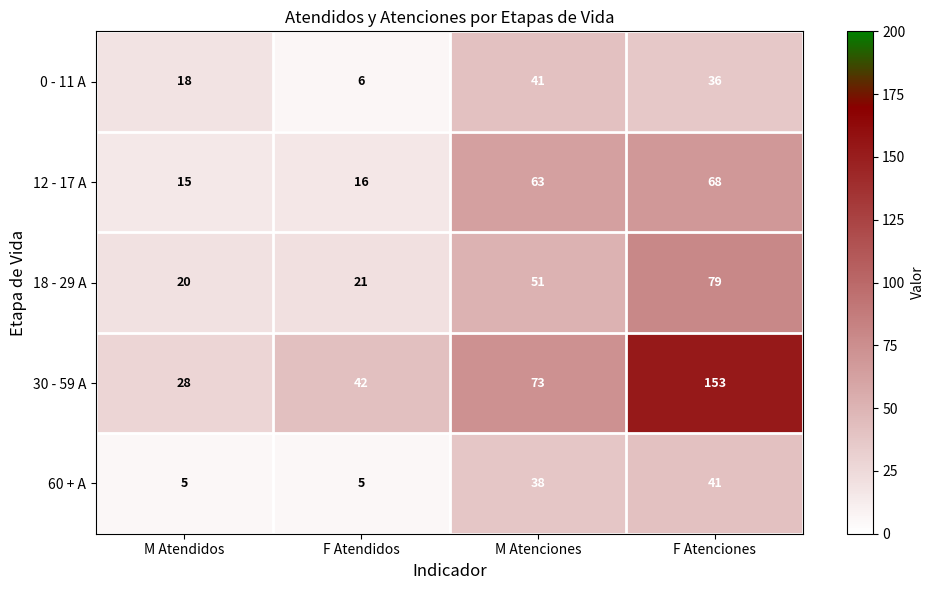

Between M Atendidos and M Atenciones, which series saw the biggest shift?

12 - 17 A